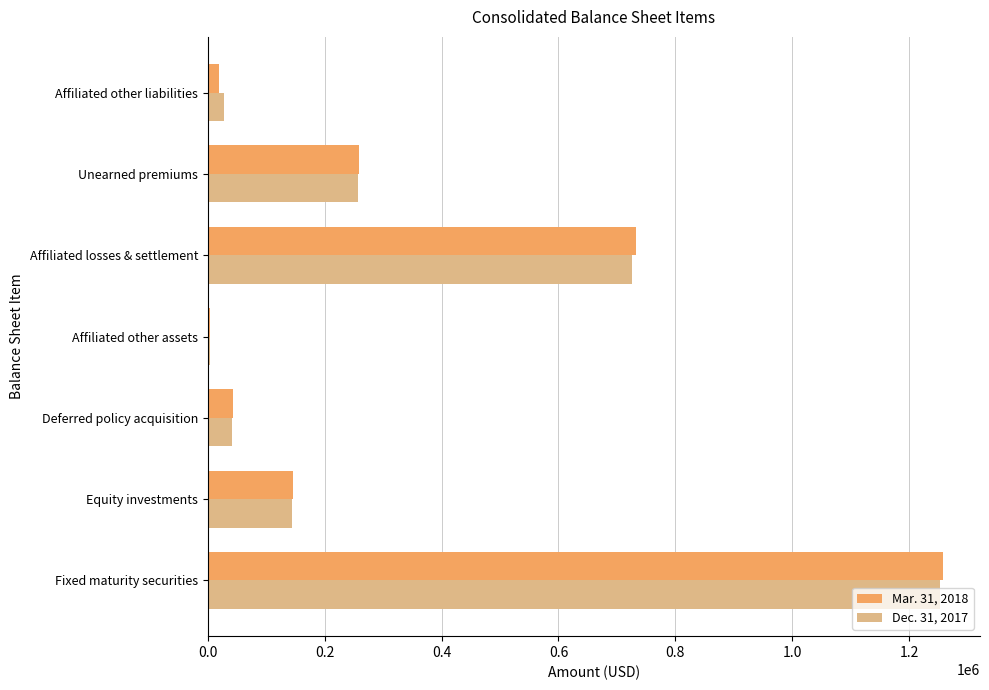

Which category has the highest value in the Mar. 31, 2018 series?

Fixed maturity securities